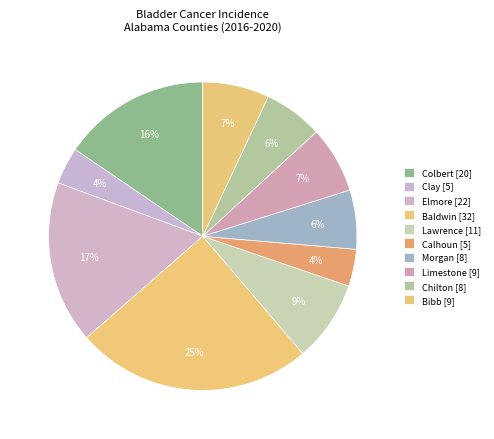

How many slices are in this pie chart?

10